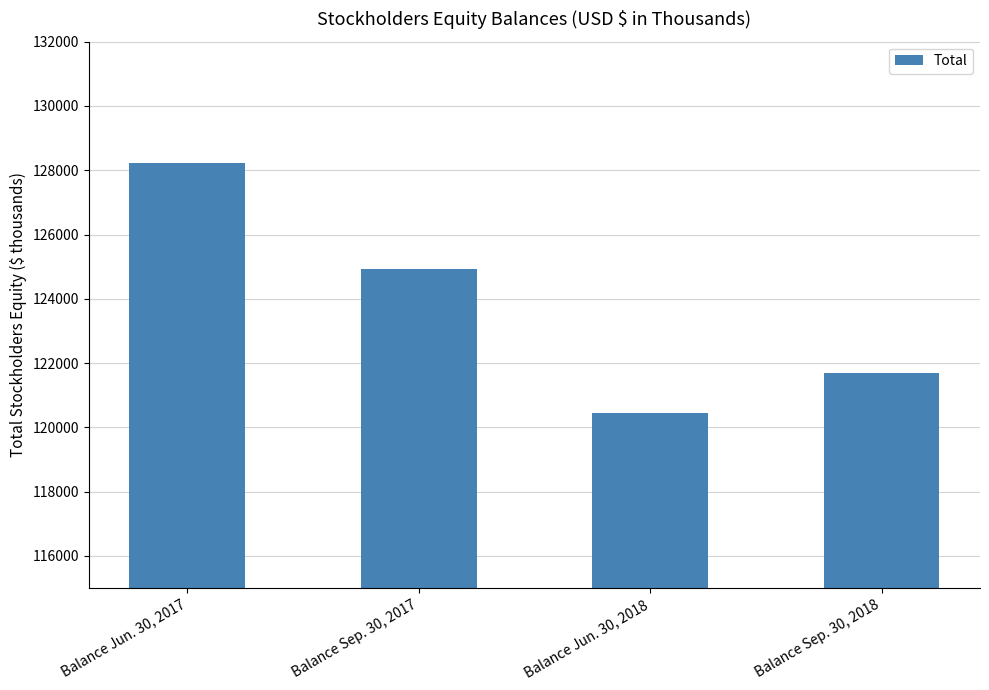

The value at Balance Jun. 30, 2017 is 37339. True or false?

False